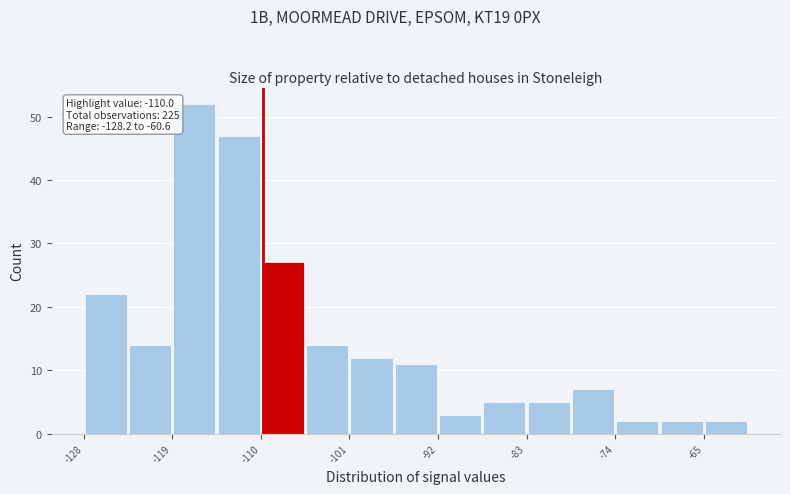

Which range on the x-axis has the tallest bar?

-119 to -115